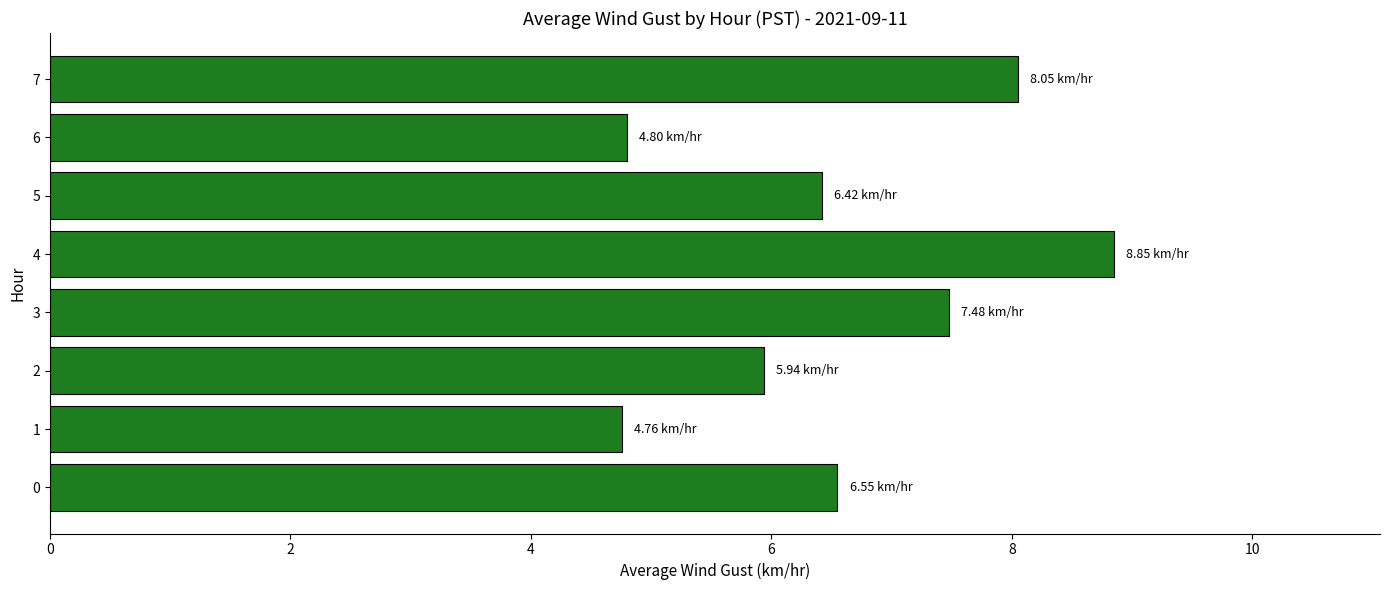

What is the sum of all values?

52.9